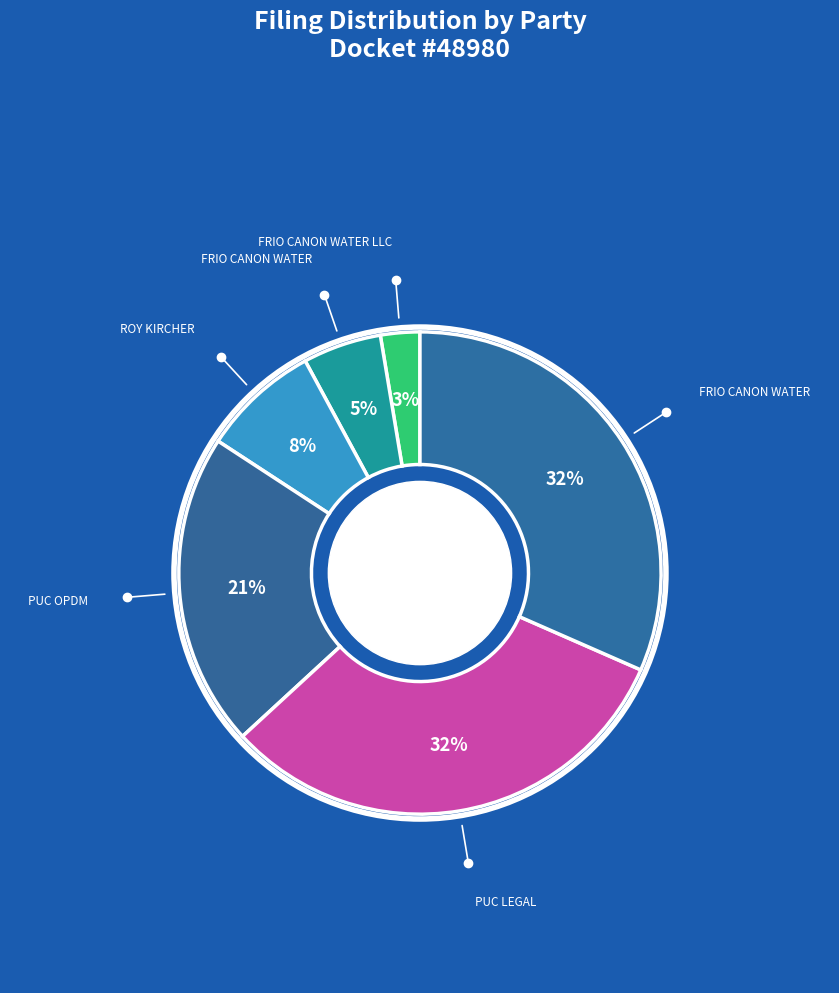

Count the number of slices in the pie.

6